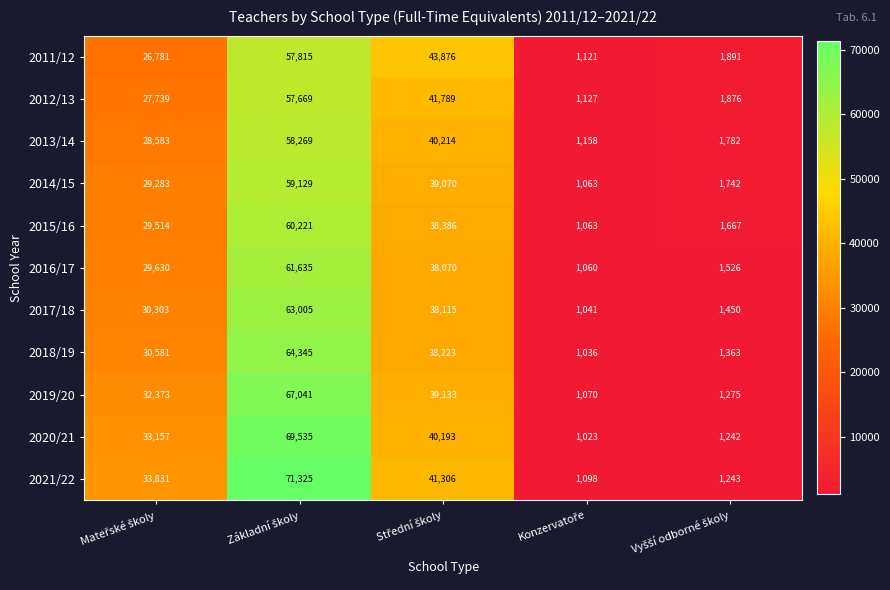

Which series has the largest range (max minus min)?

2021/22